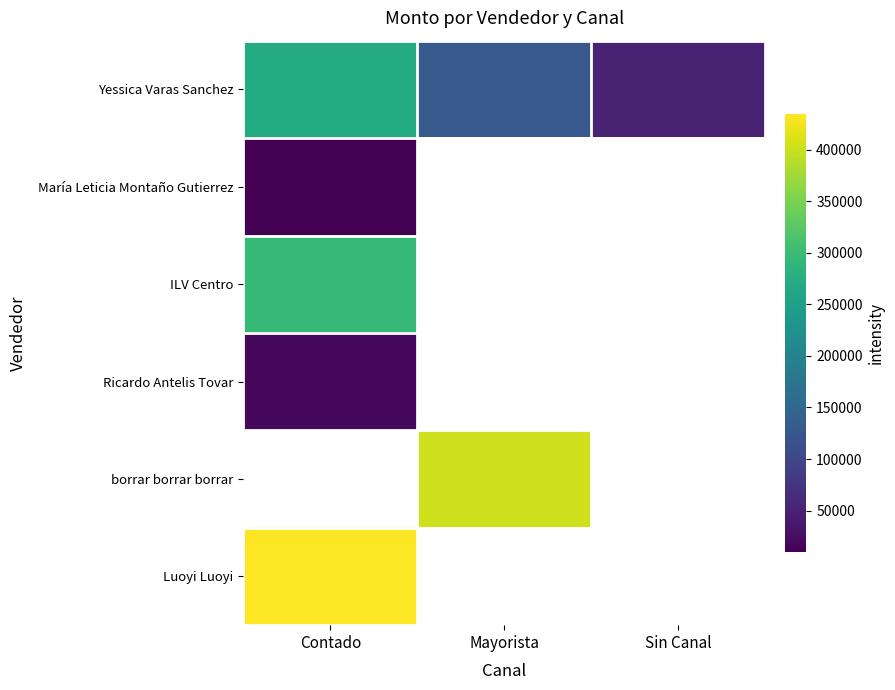

Which series has the widest spread of values?

Yessica Varas Sanchez